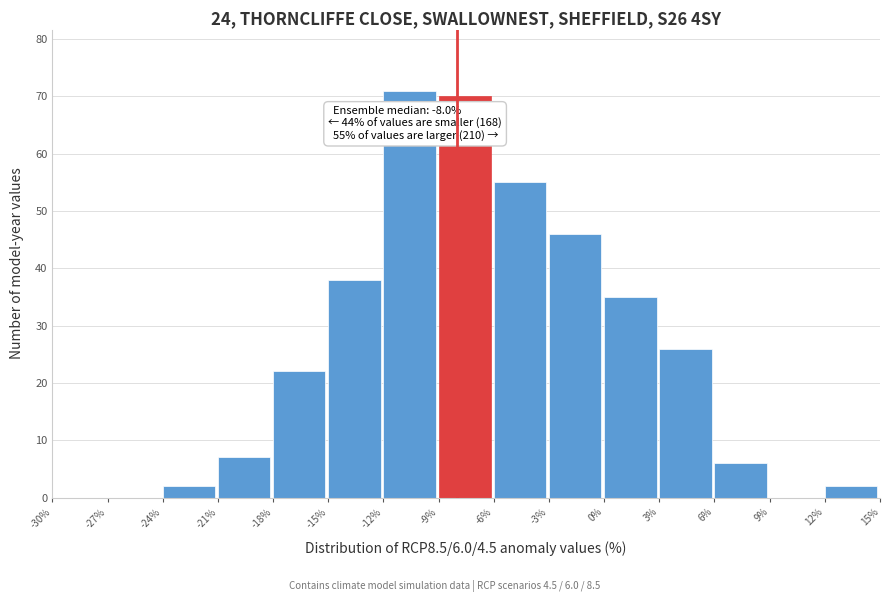

Which range on the x-axis has the tallest bar?

-12% to -9%